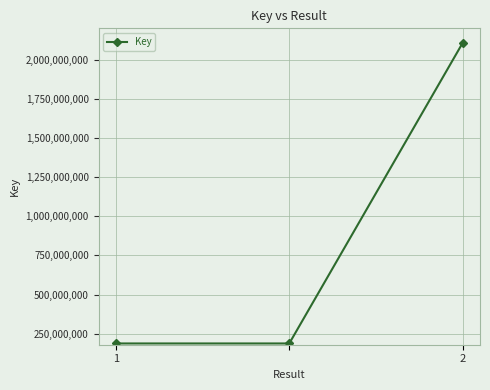

What is the value of the 1st point from the left?

188048605